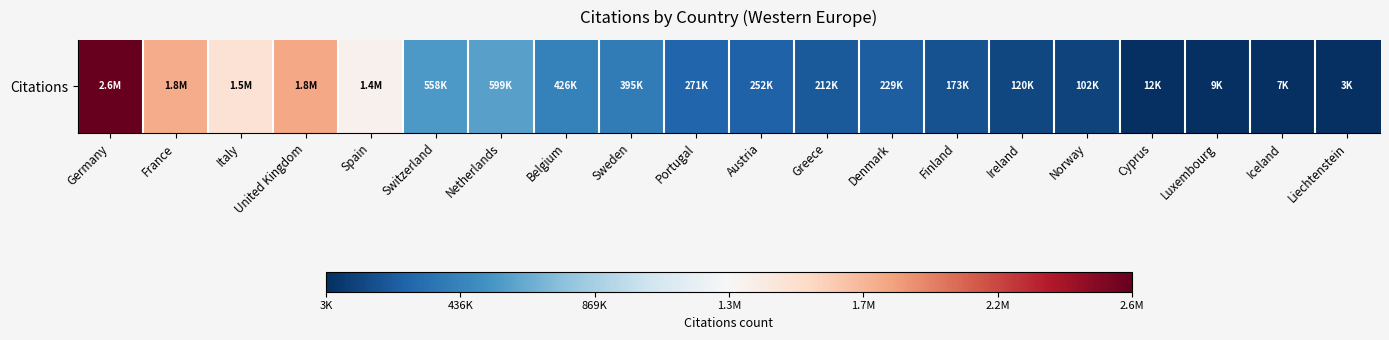

List the labels in order of value, largest first.

Germany, United Kingdom, France, Italy, Spain, Netherlands, Switzerland, Belgium, Sweden, Portugal, Austria, Denmark, Greece, Finland, Ireland, Norway, Cyprus, Luxembourg, Iceland, Liechtenstein